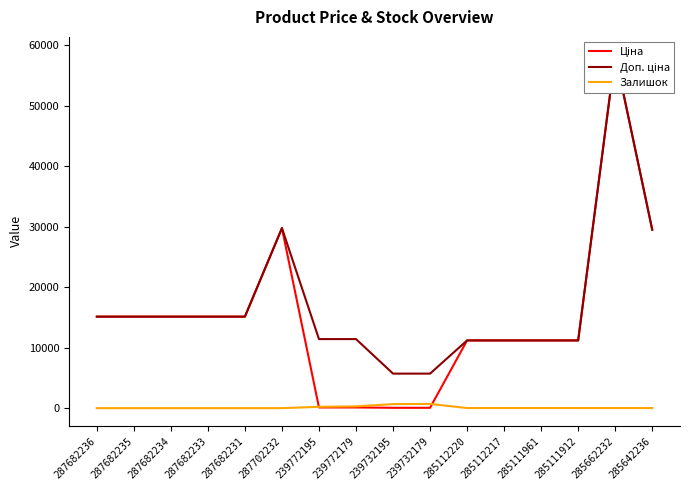

What is the approximate value of Ціна at 287682235?

15120.0